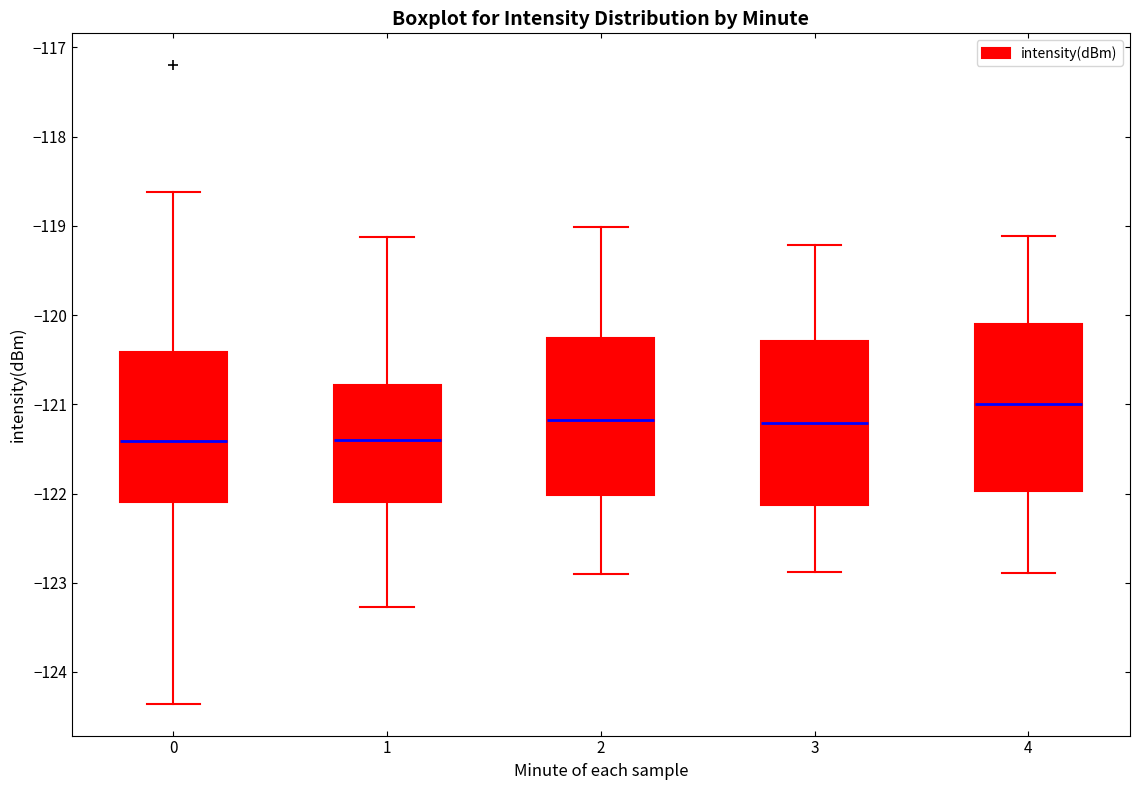

Where does the lower whisker of the box at x = 1 end on the y-axis? The values are not printed on the chart, so give them approximately, as read against the axis.

-123.3